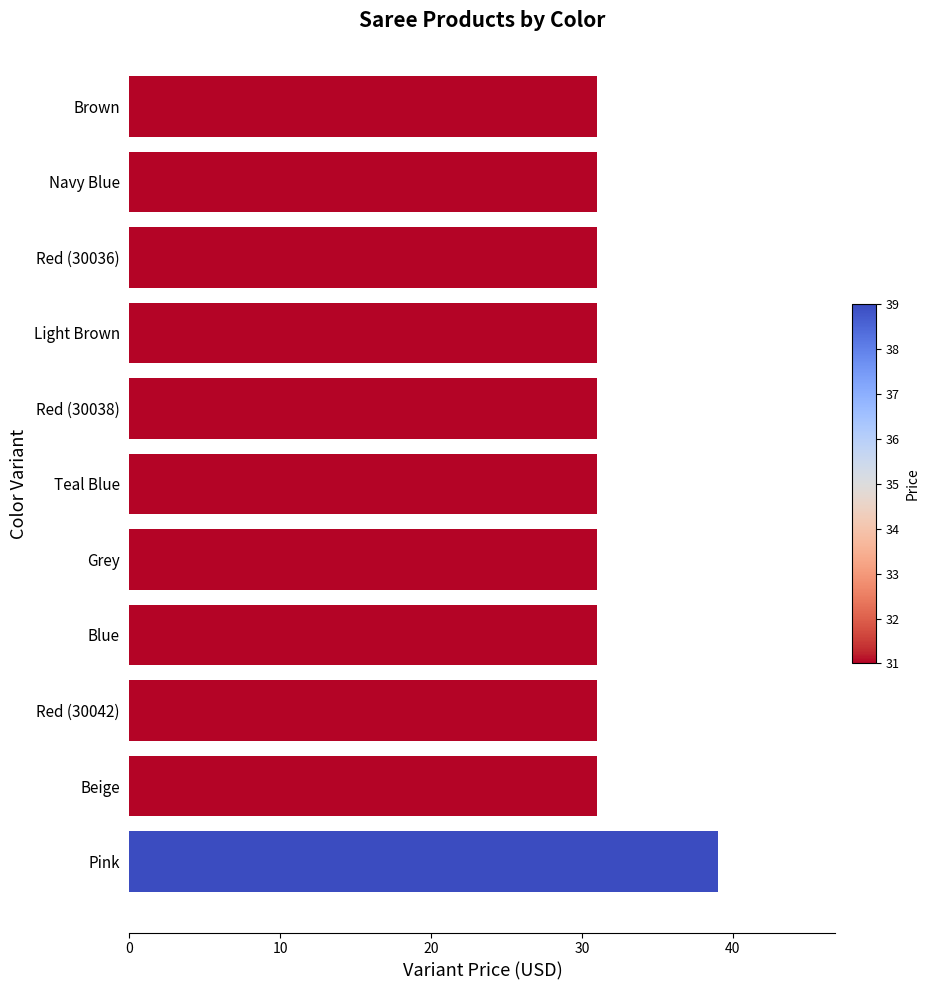

What is the value of the 7th bar from the top?

31